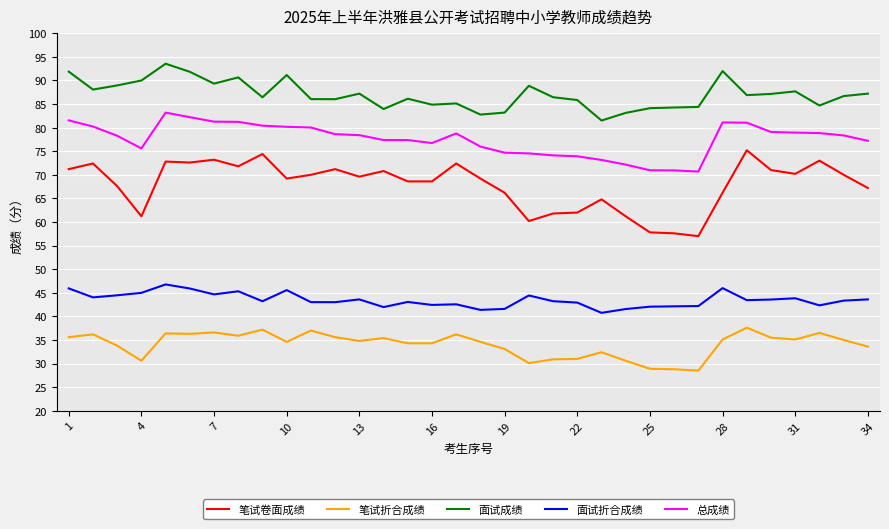

True or false: 笔试卷面成绩 and 面试折合成绩 cross at least once.

False